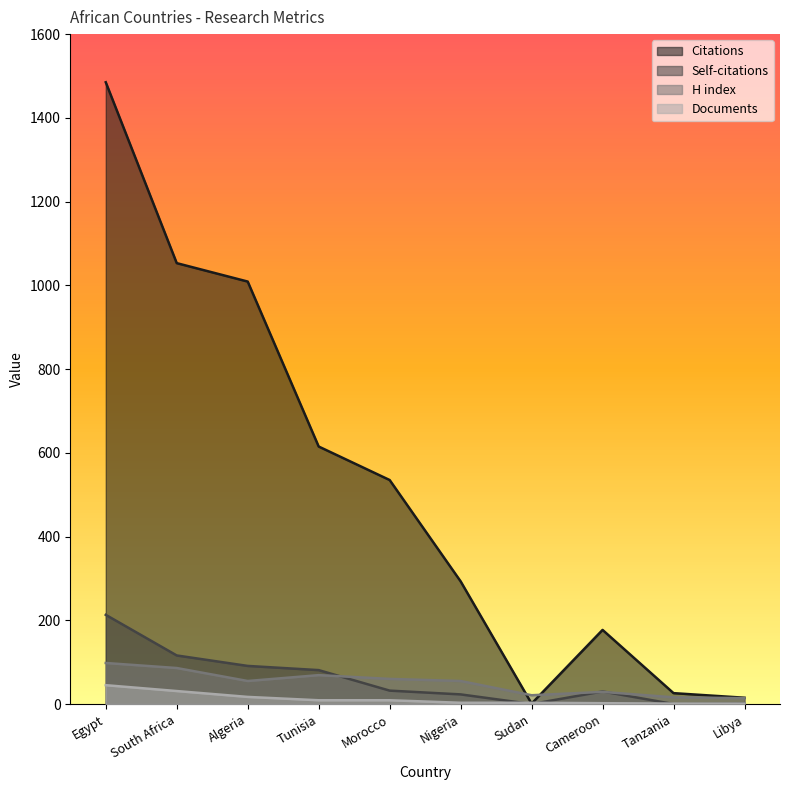

What is the maximum value shown in the chart?

1485